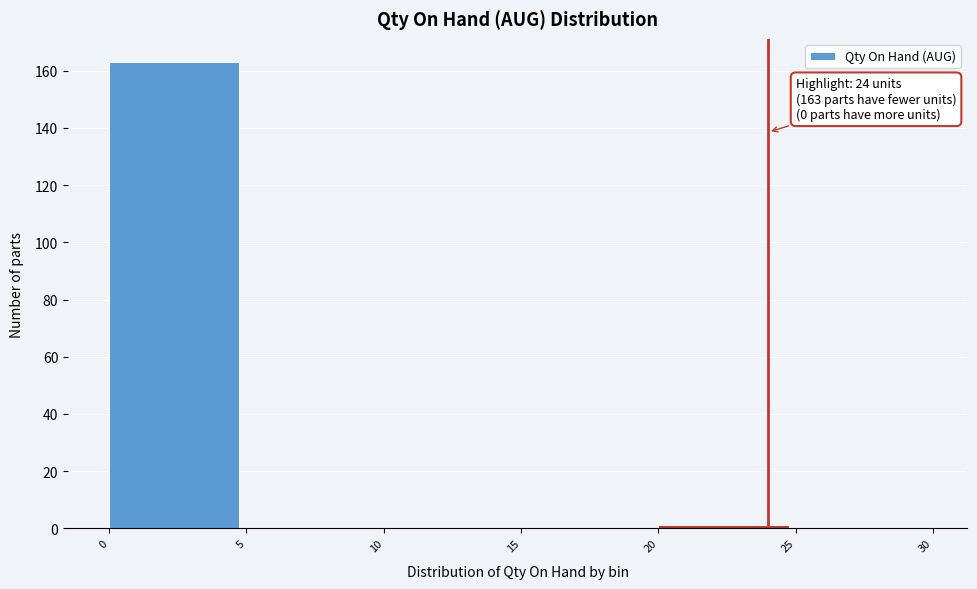

Which range on the x-axis has the tallest bar?

0 to 5